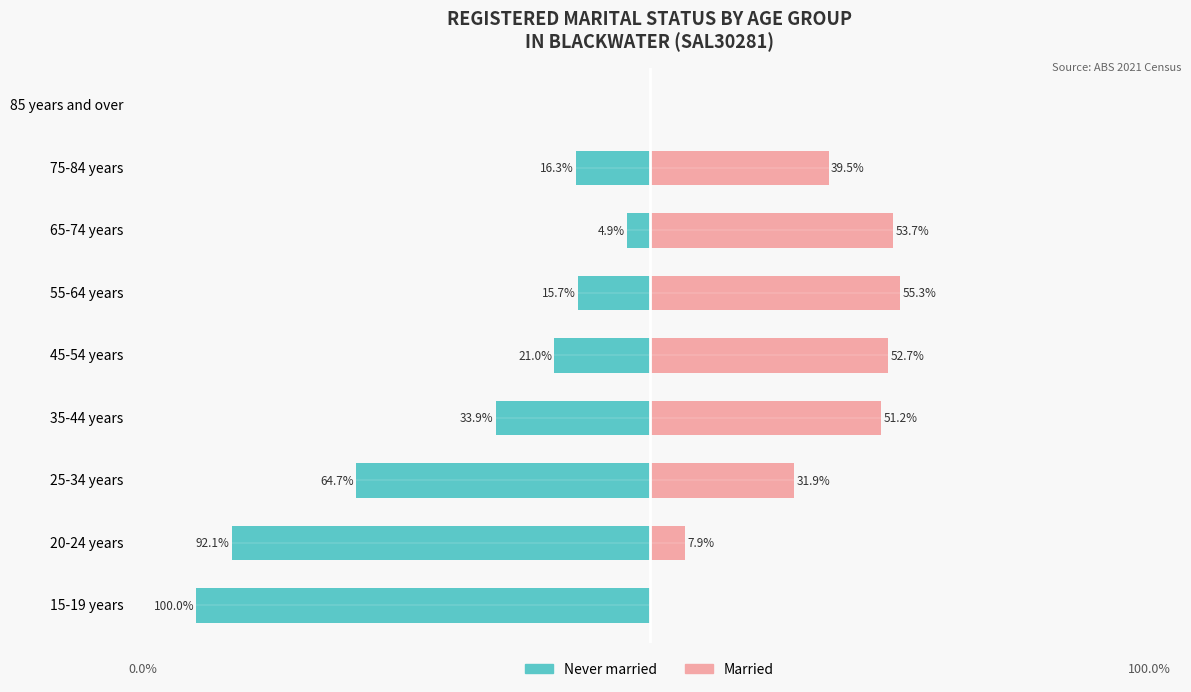

How many values in Married are above zero?

7